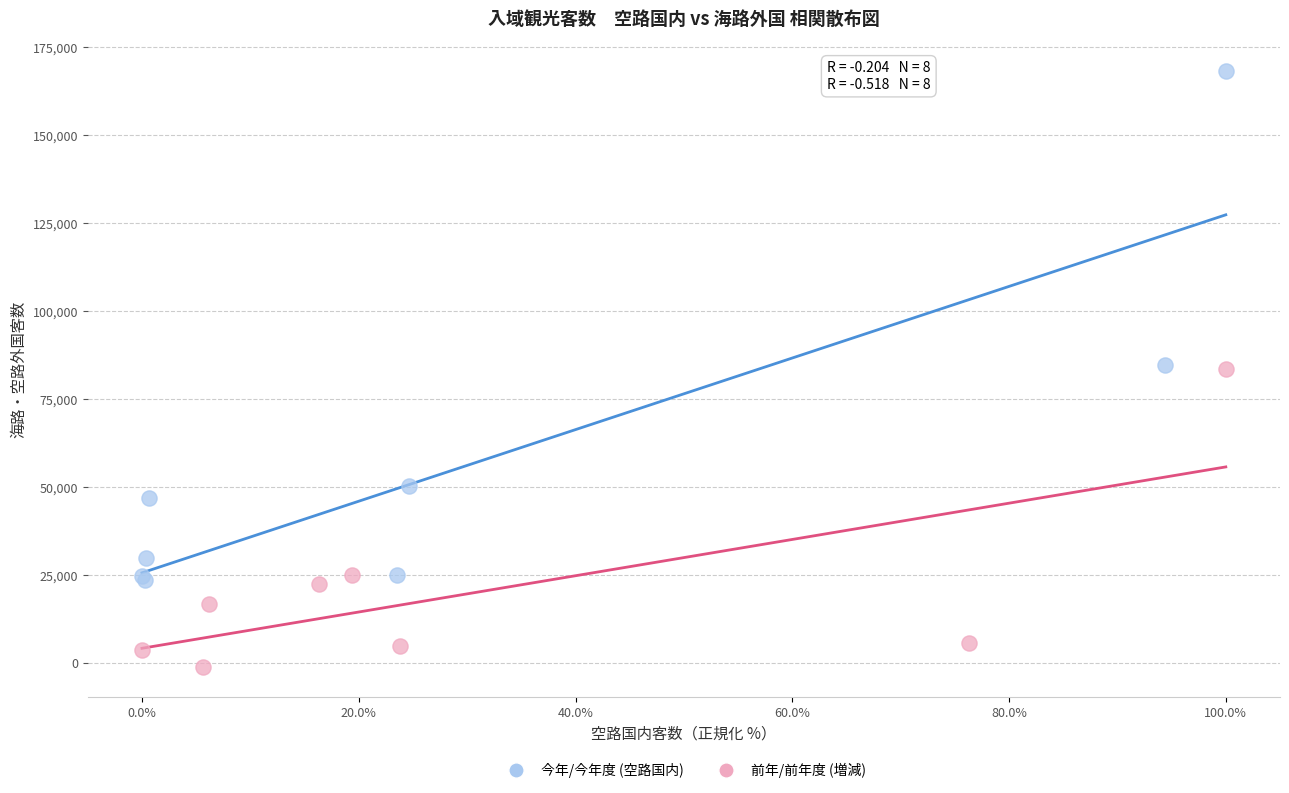

Which series has the widest spread of Y values?

今年/今年度 (空路国内)